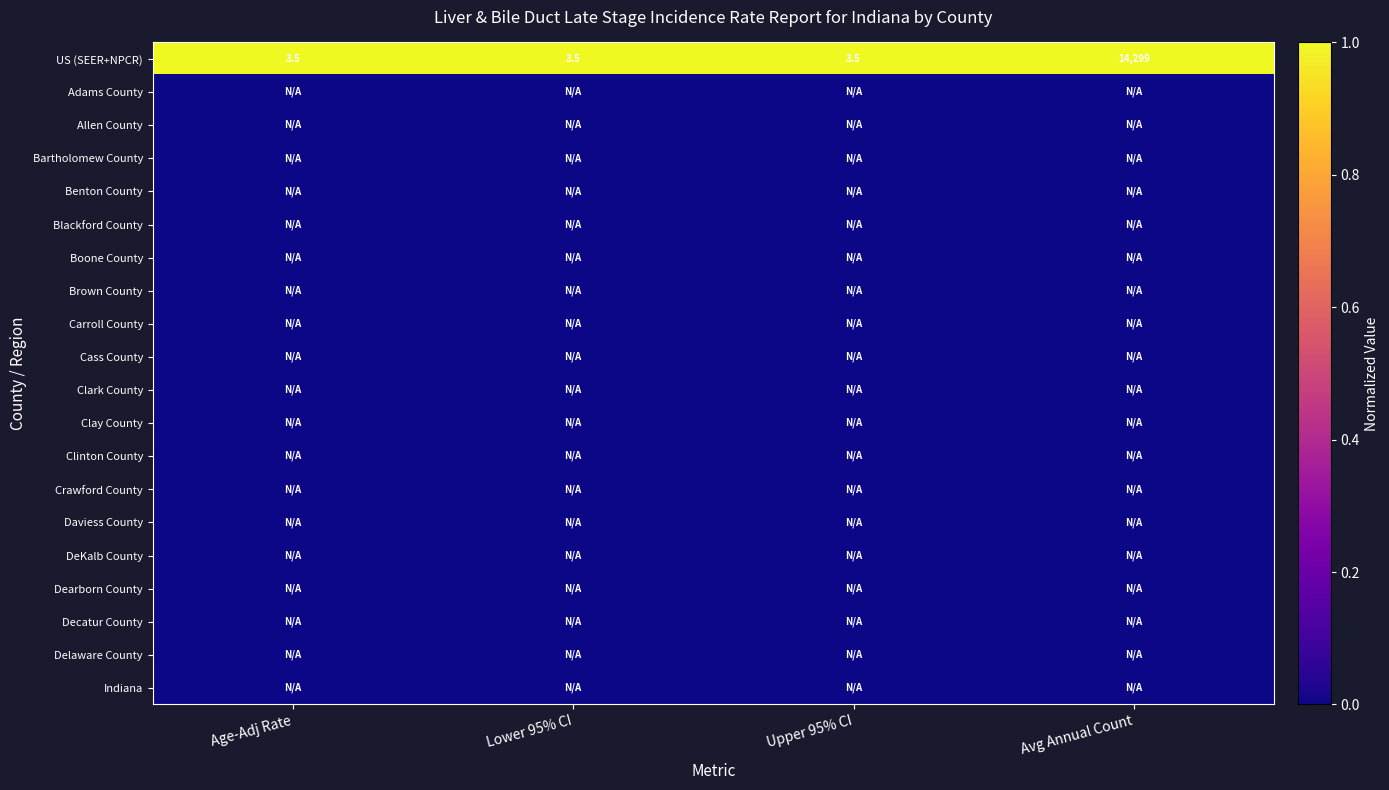

At which category is the sum across all series the highest?

Age-Adj Rate